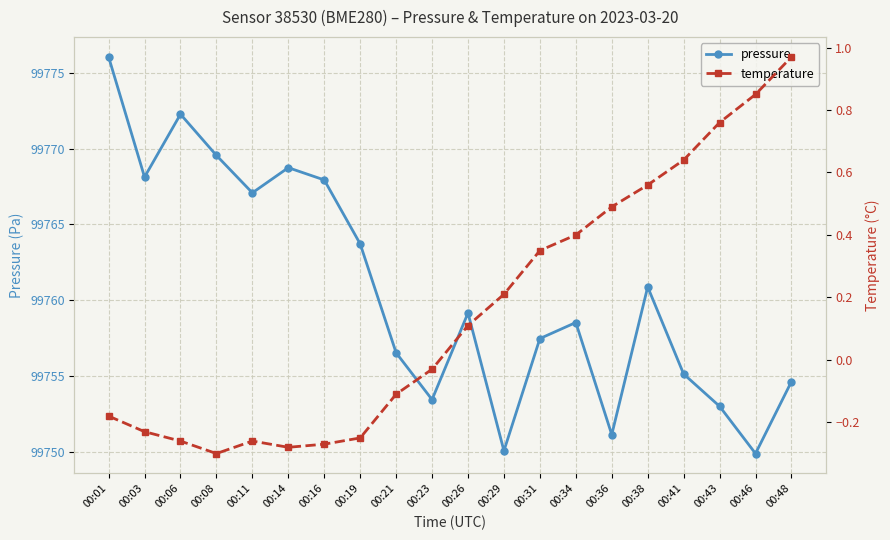

What is the difference between the maximum and minimum values in the temperature series?

1.3